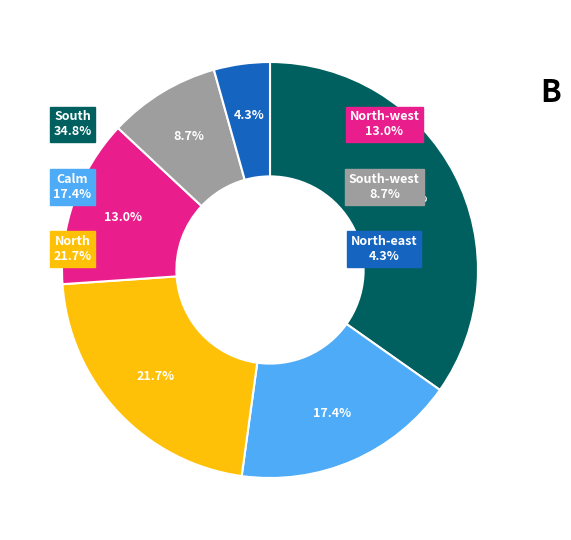

Count the number of slices in the pie.

6